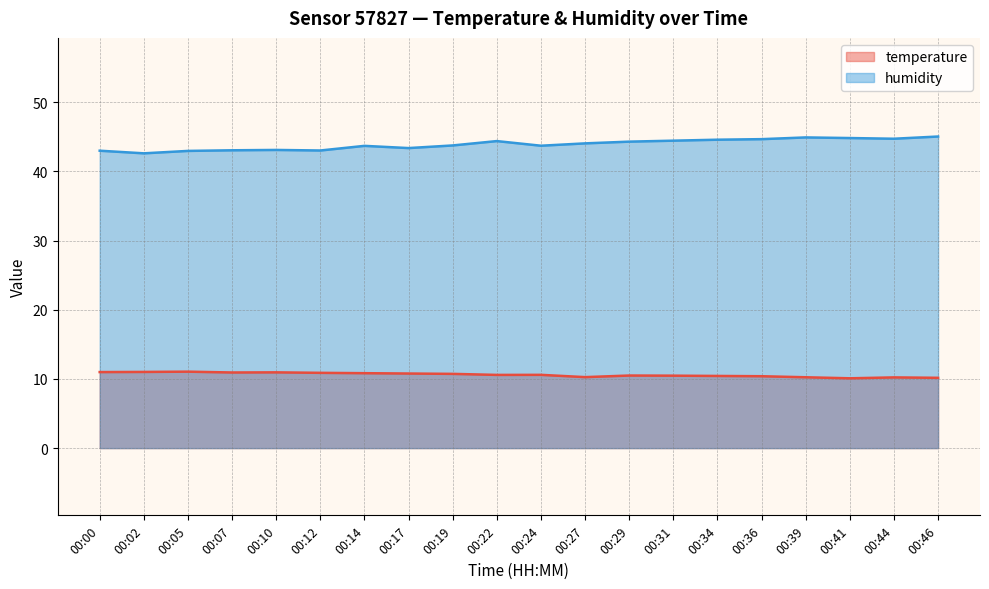

Reading left to right, transcribe all the data shown in this chart.

temperature: 00:00=11.0	00:02=11.0	00:05=11.1	00:07=10.9	00:10=10.9	00:12=10.9	00:14=10.8	00:17=10.8	00:19=10.7	00:22=10.6	00:24=10.6	00:27=10.3	00:29=10.5	00:31=10.5	00:34=10.4	00:36=10.4	00:39=10.2	00:41=10.1	00:44=10.2	00:46=10.2
humidity: 00:00=43.0	00:02=42.6	00:05=43.0	00:07=43.0	00:10=43.1	00:12=43.0	00:14=43.7	00:17=43.4	00:19=43.8	00:22=44.4	00:24=43.7	00:27=44.0	00:29=44.3	00:31=44.4	00:34=44.6	00:36=44.7	00:39=44.9	00:41=44.8	00:44=44.7	00:46=45.0